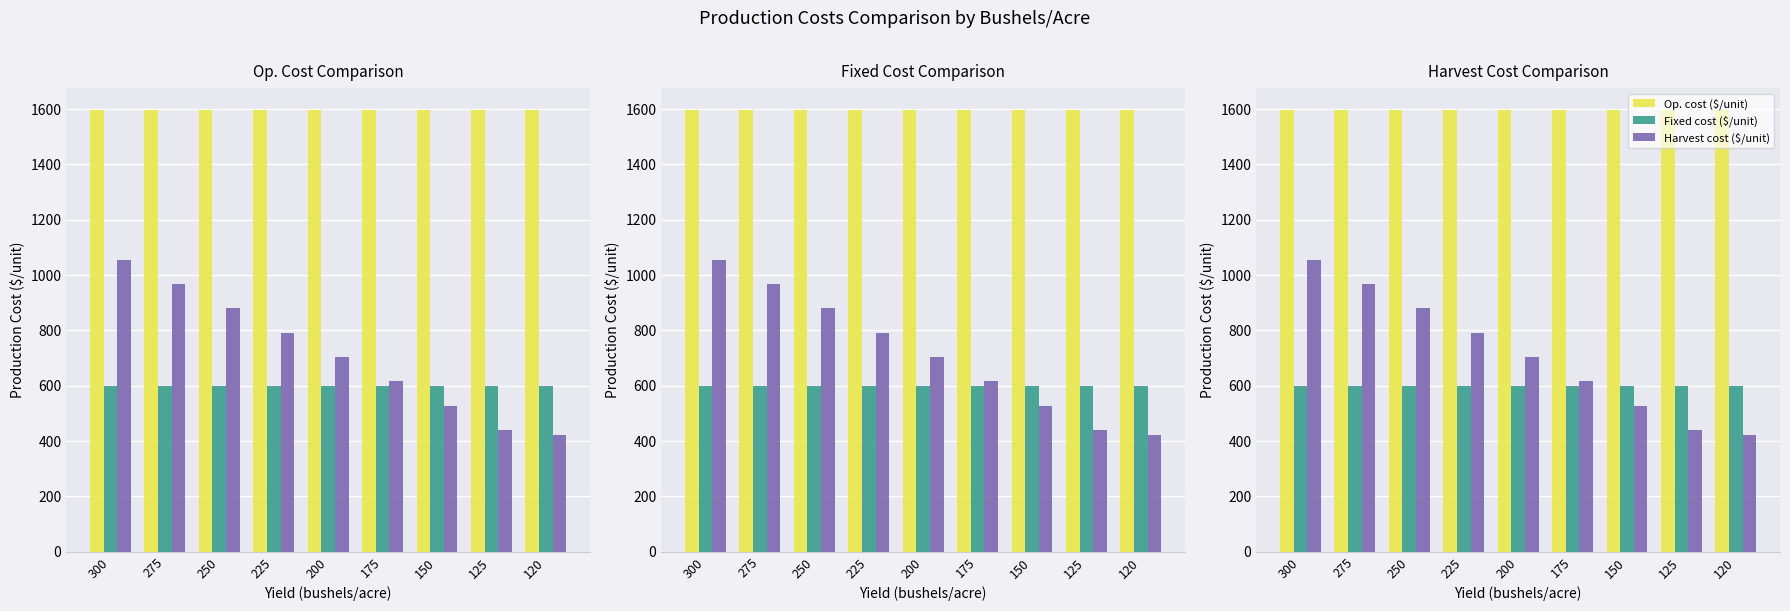

At which category is the sum across all series the highest?

300